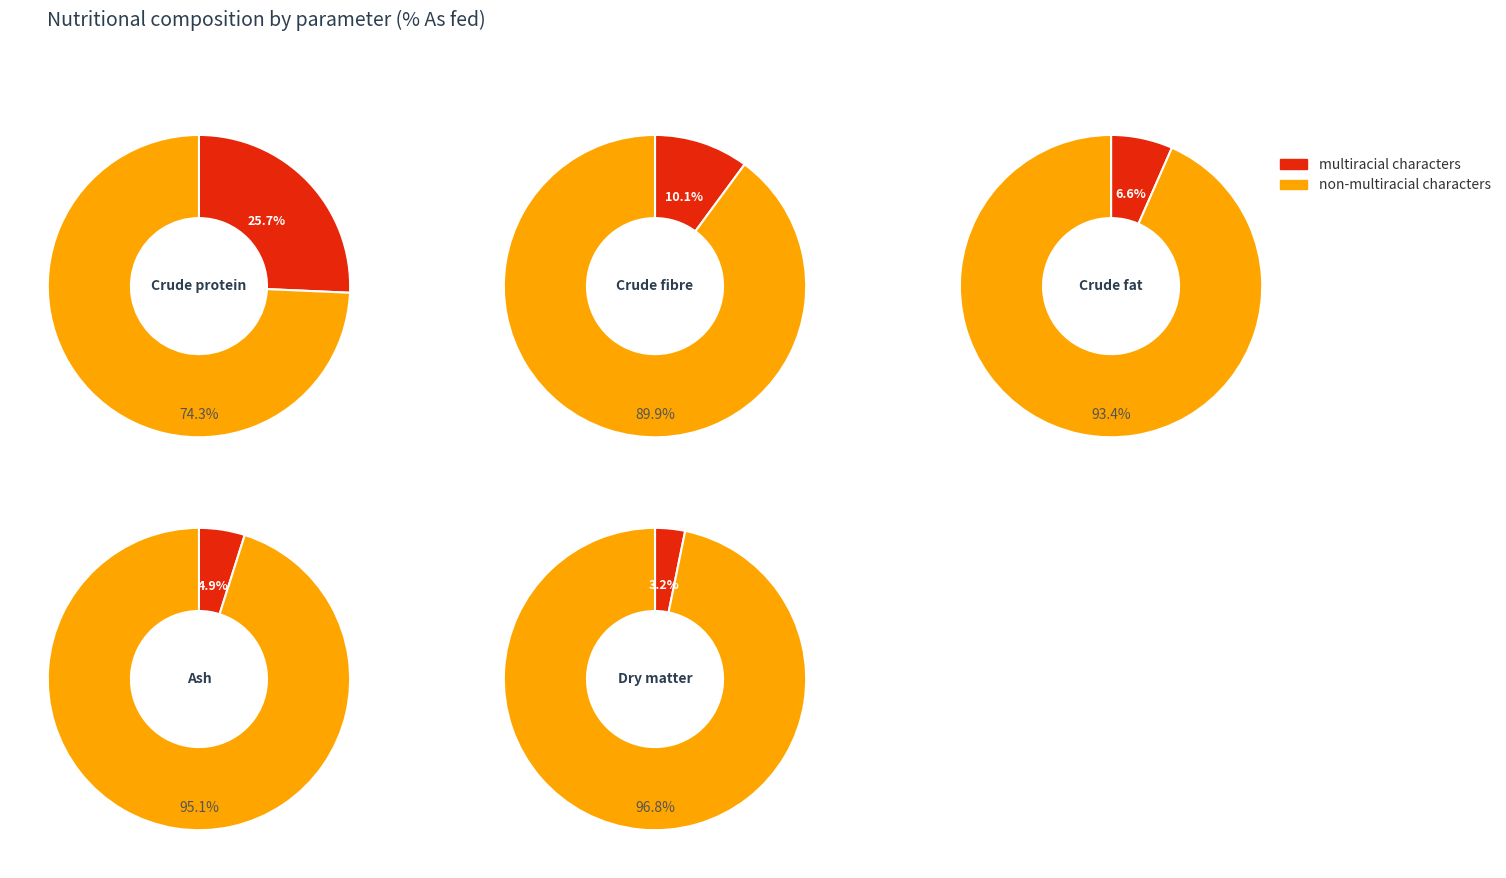

Do Ash and Crude fat together represent more than half of the pie?

No